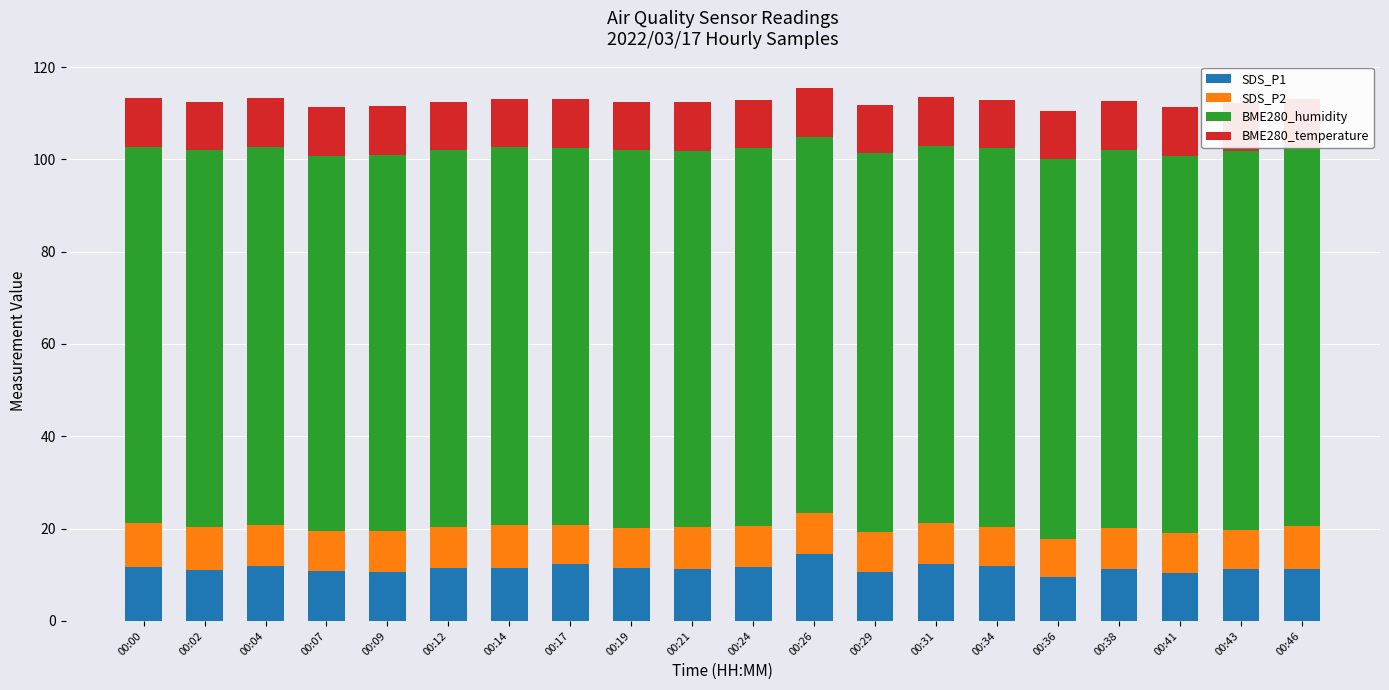

What is the value of the BME280_humidity bar at the 12th from the left?

81.6